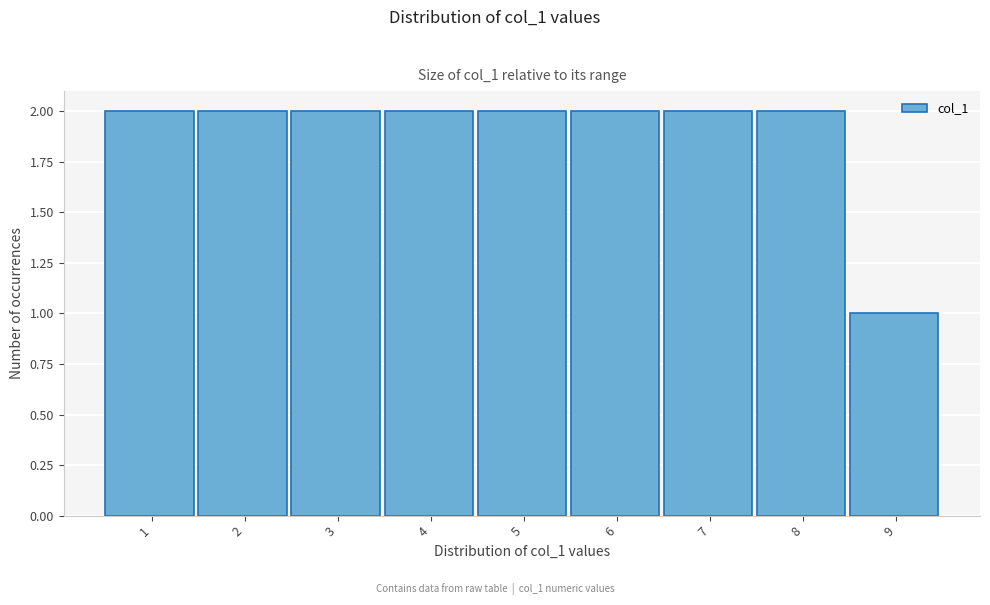

Reading left to right, transcribe all the data shown in this chart.

1=2	2=2	3=2	4=2	5=2	6=2	7=2	8=2	9=1